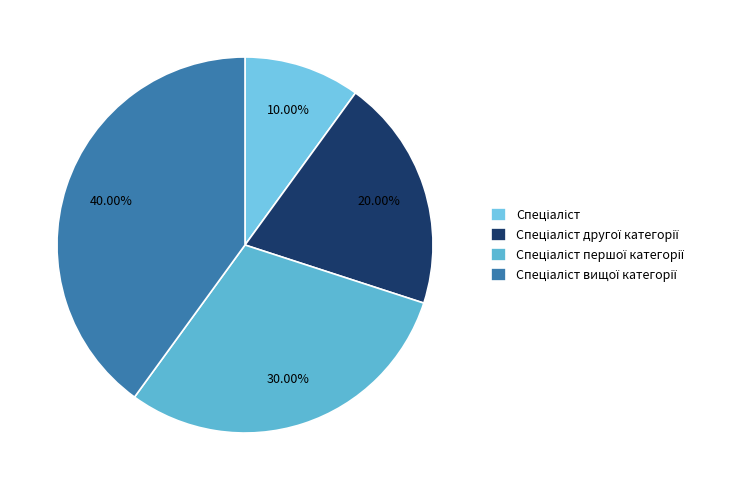

To the nearest percent, what is the difference between the largest and smallest slice percentages?

30%